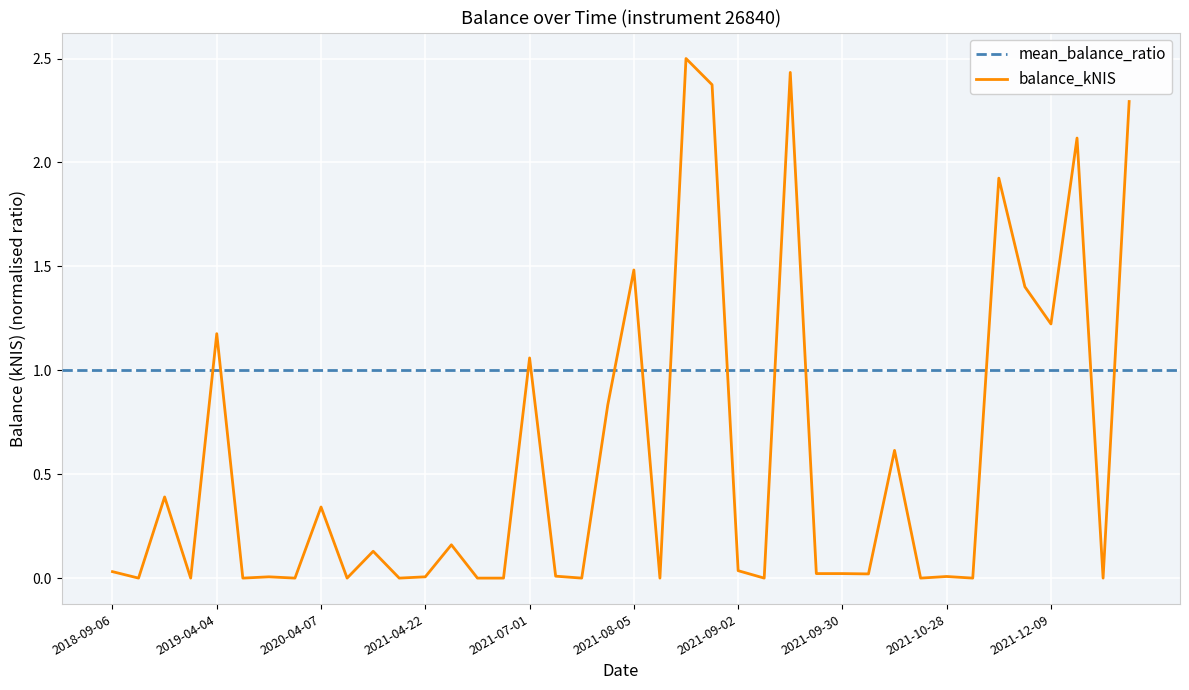

How many positive values are there?

26